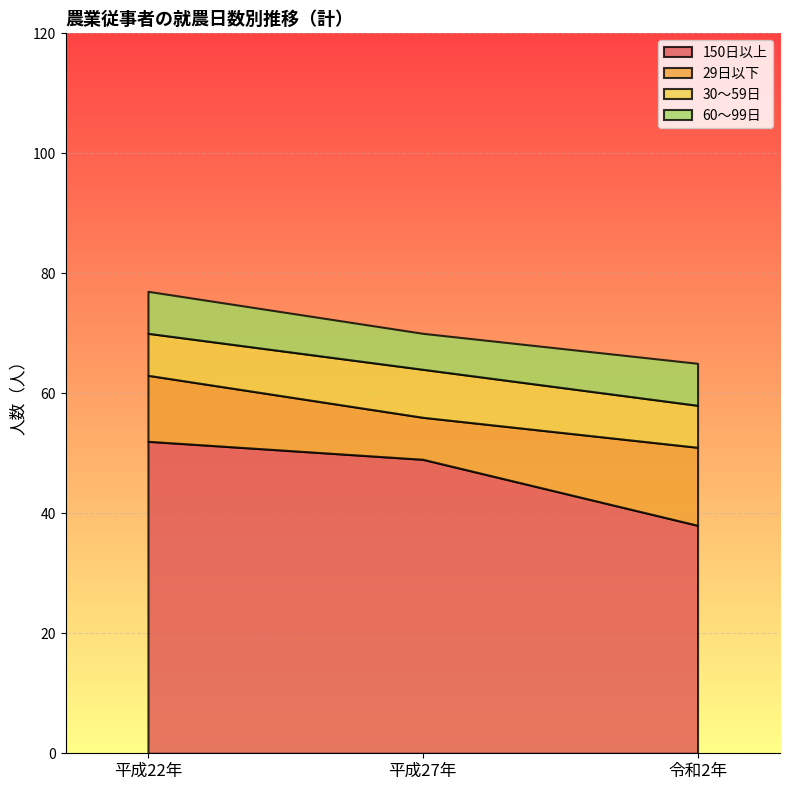

Which label corresponds to the largest value in the chart?

平成22年